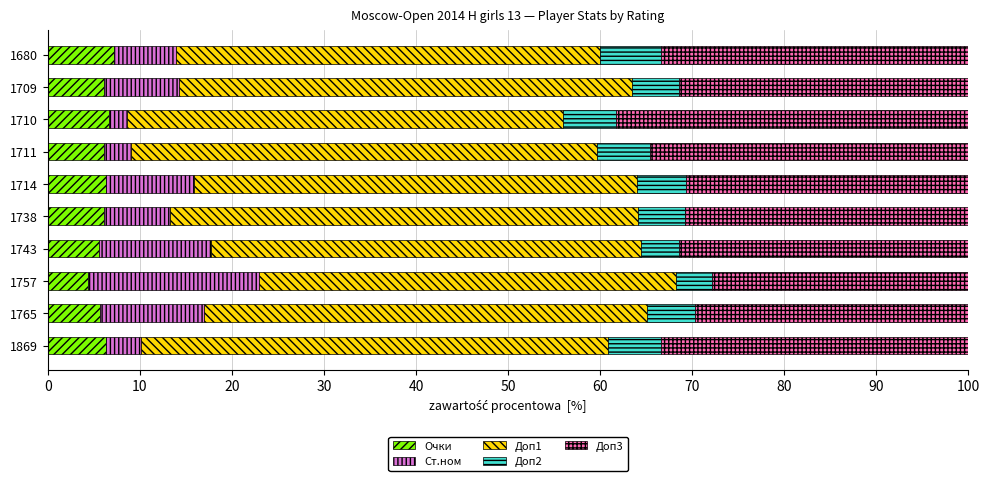

What is the lowest value of the Очки series?

4.4